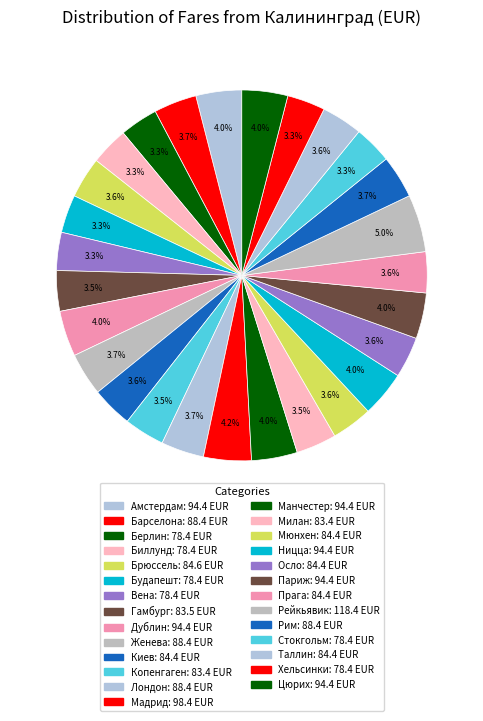

Is there any slice that represents more than half of the pie?

No